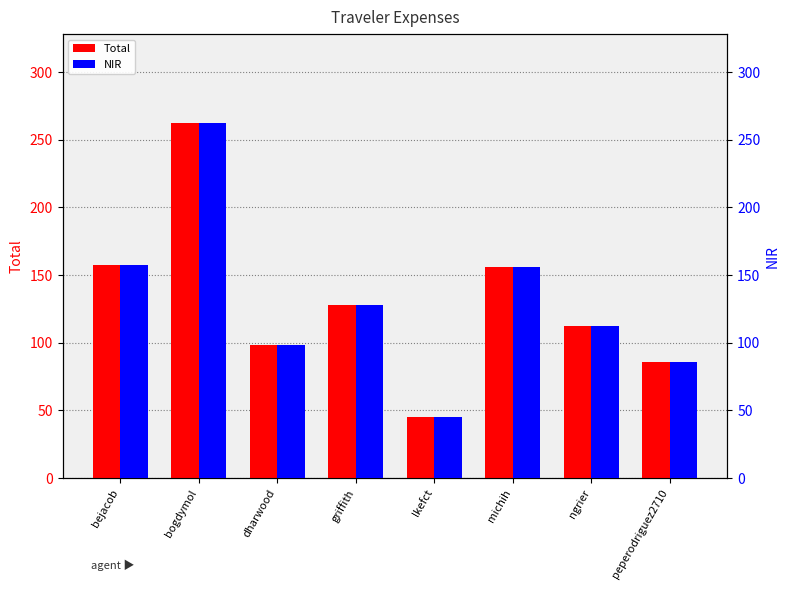

What is the total value across all series at bejacob?

314.6